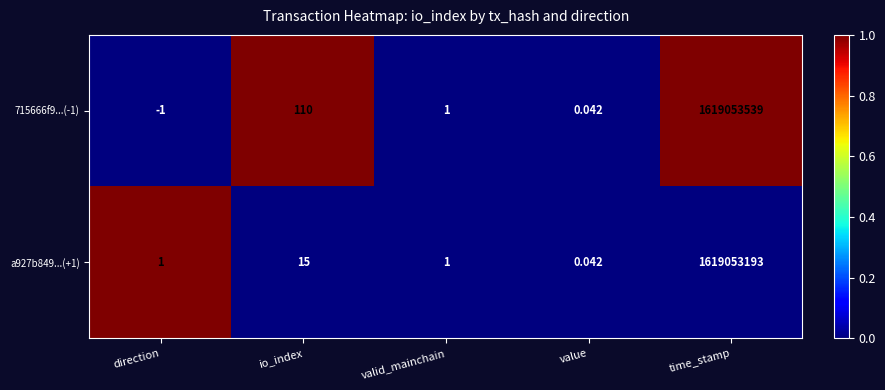

At io_index, list the series in order from largest to smallest.

715666f9...(-1), a927b849...(+1)